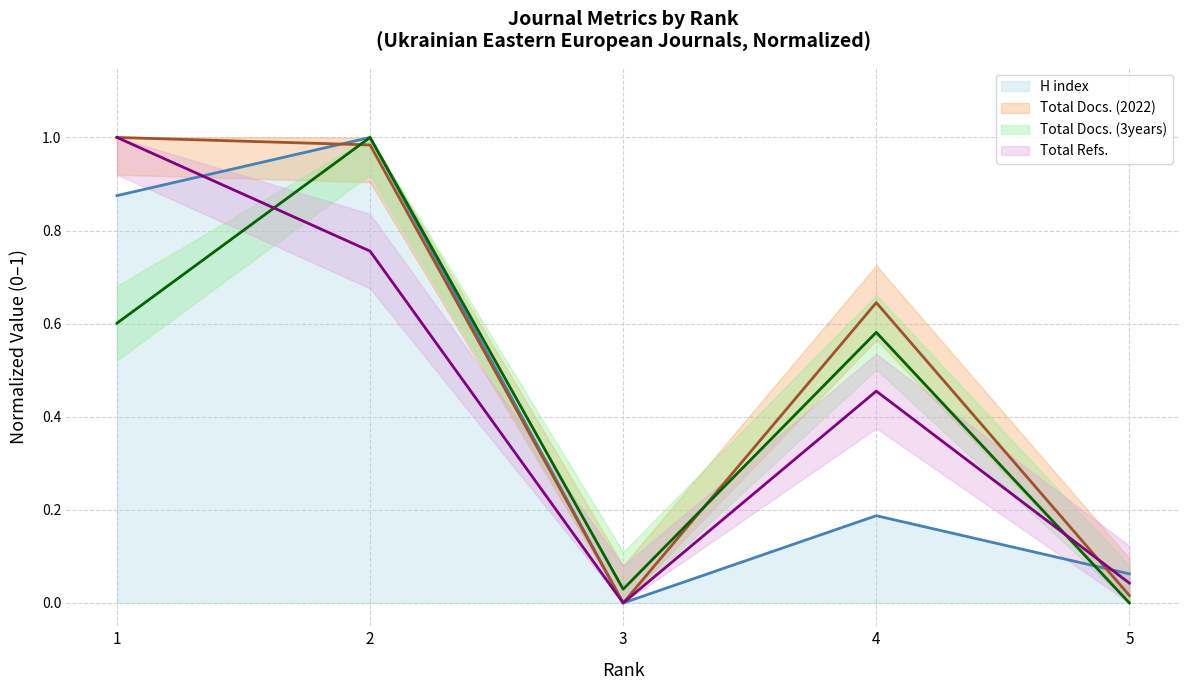

How many values in the Total Refs. series exceed 0?

4